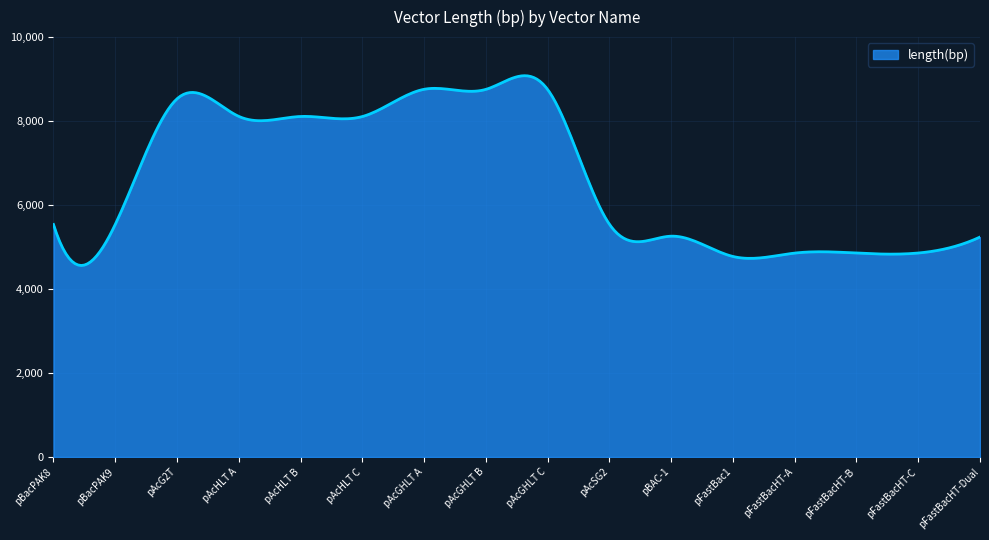

How many lines are shown in the chart?

1